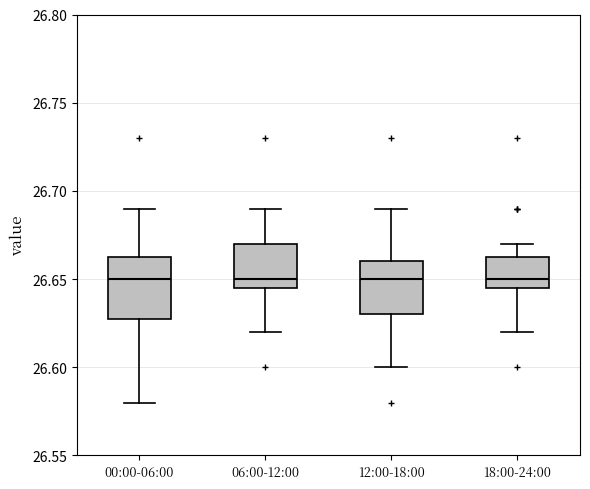

Reading left to right, transcribe this box plot: for each box, give where its median line is, the range the box spans, and where its two whiskers end, as read against the y-axis. The values are not printed on the chart, so give them approximately, as read against the axis.

00:00-06:00: median 26.650, box 26.630 to 26.665, whiskers 26.580 to 26.690
06:00-12:00: median 26.650, box 26.645 to 26.670, whiskers 26.620 to 26.690
12:00-18:00: median 26.650, box 26.630 to 26.660, whiskers 26.600 to 26.690
18:00-24:00: median 26.650, box 26.645 to 26.665, whiskers 26.620 to 26.670